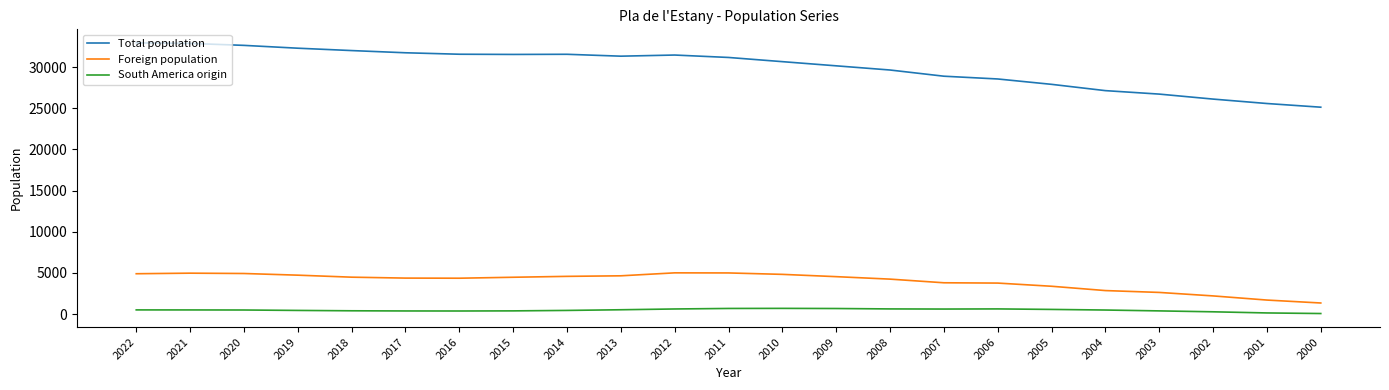

Which series has the largest range (max minus min)?

Total population